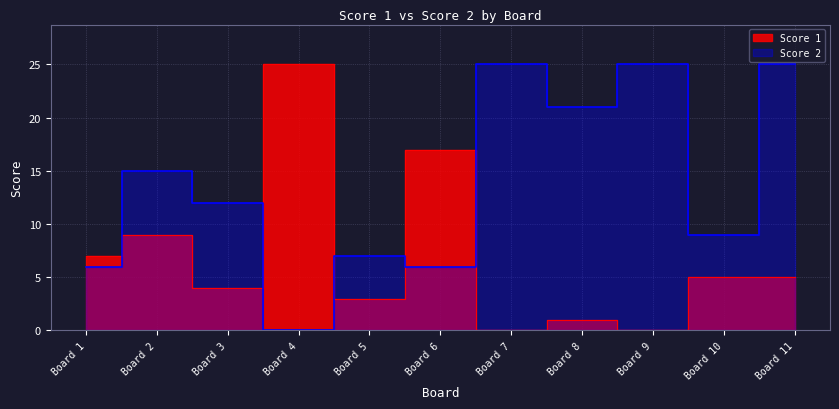

Is the value of Score 2 at Board 4 greater than the value of Score 1 at Board 5?

No